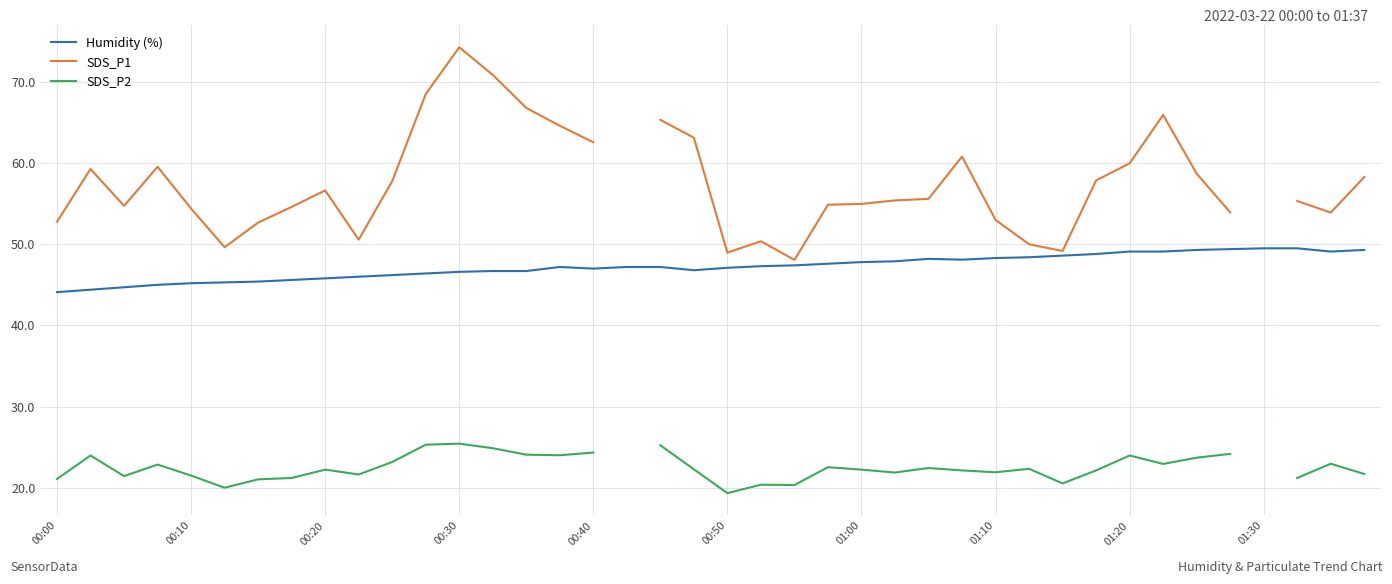

True or false: SDS_P1 and SDS_P2 cross at least once.

False